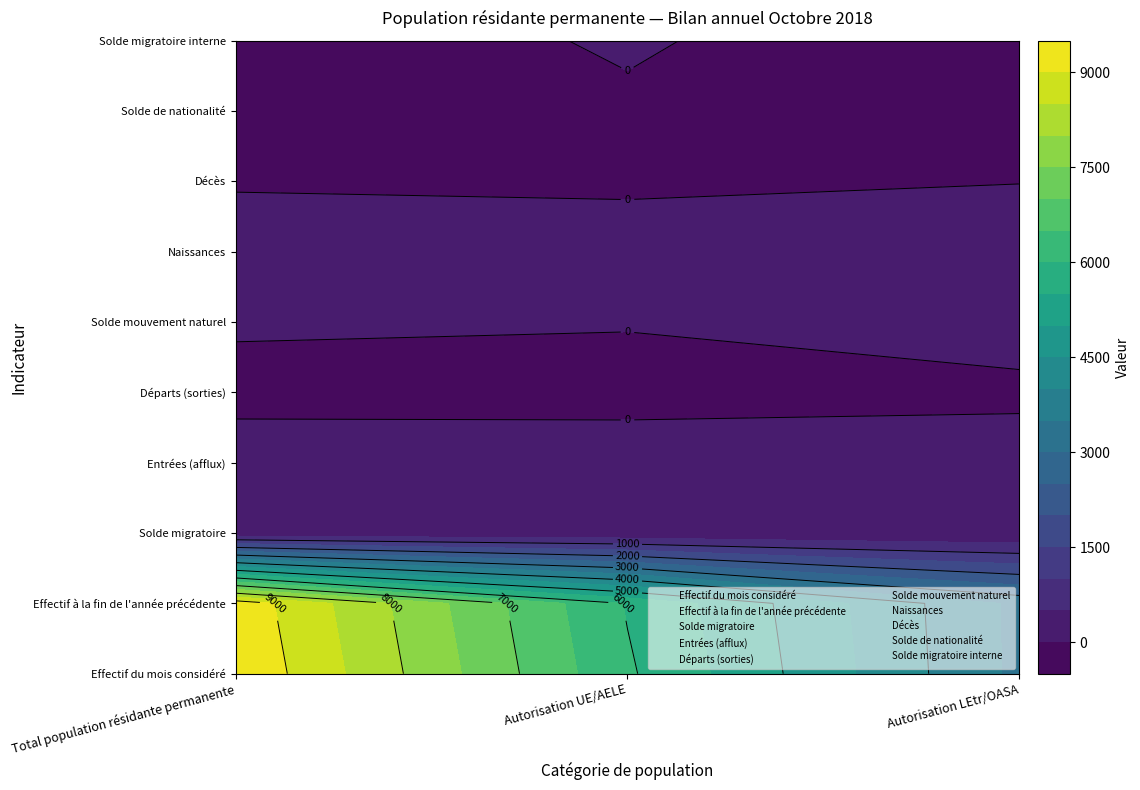

What is the lowest value of the Solde de nationalité series?

-36